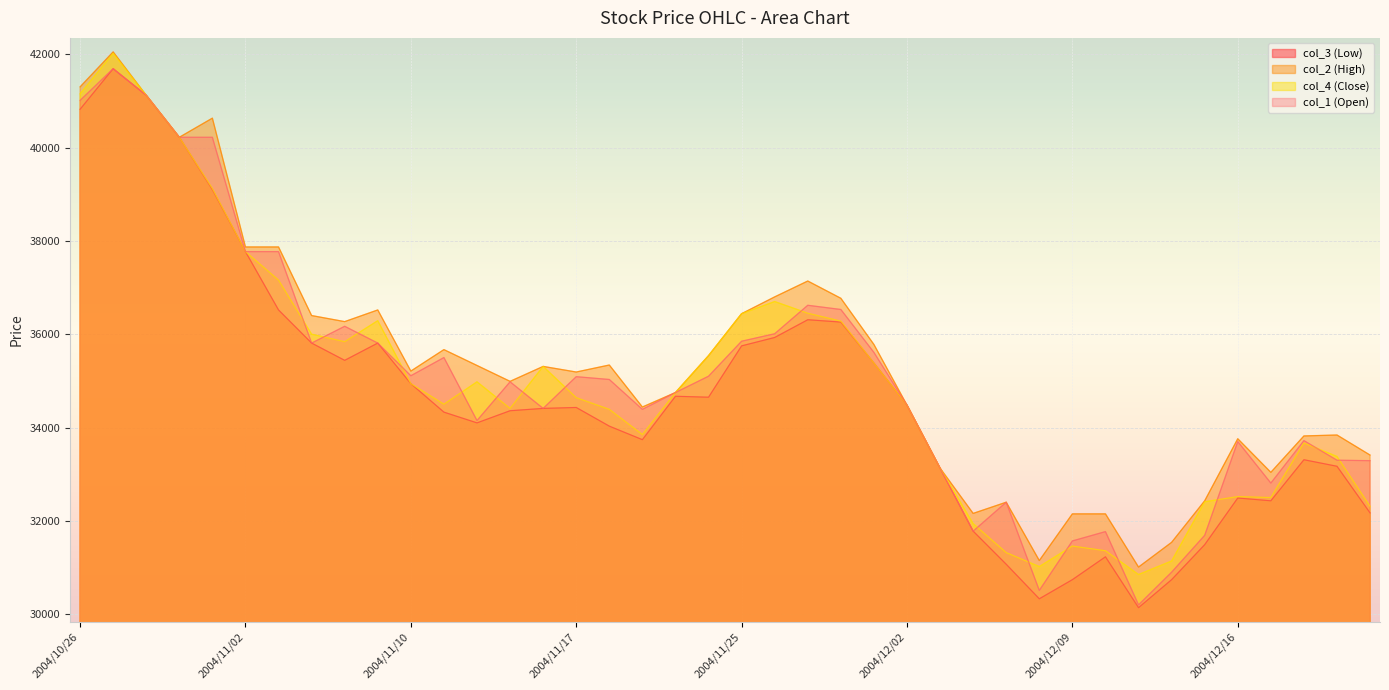

Reading right to left, extract all data points from this chart.

col_3 (Low): 2004/12/22=32170	2004/12/21=33170	2004/12/20=33310	2004/12/17=32430	2004/12/16=32490	2004/12/15=31490	2004/12/14=30740	2004/12/13=30140	2004/12/10=31230	2004/12/09=30740	2004/12/08=30330	2004/12/07=31070	2004/12/06=31780	2004/12/03=33130	2004/12/02=34480	2004/12/01=35380	2004/11/30=36260	2004/11/29=36310	2004/11/26=35930	2004/11/25=35750	2004/11/24=34650	2004/11/22=34670	2004/11/19=33740	2004/11/18=34030	2004/11/17=34430	2004/11/16=34410	2004/11/15=34360	2004/11/12=34100	2004/11/11=34330	2004/11/10=34940	2004/11/09=35810	2004/11/08=35440	2004/11/05=35810	2004/11/04=36520	2004/11/02=37770	2004/11/01=39100	2004/10/29=40220	2004/10/28=41120	2004/10/27=41690	2004/10/26=40820
col_2 (High): 2004/12/22=33410	2004/12/21=33840	2004/12/20=33820	2004/12/17=33040	2004/12/16=33760	2004/12/15=32430	2004/12/14=31540	2004/12/13=31010	2004/12/10=32150	2004/12/09=32150	2004/12/08=31150	2004/12/07=32400	2004/12/06=32160	2004/12/03=33130	2004/12/02=34480	2004/12/01=35780	2004/11/30=36770	2004/11/29=37140	2004/11/26=36800	2004/11/25=36440	2004/11/24=35540	2004/11/22=34750	2004/11/19=34440	2004/11/18=35340	2004/11/17=35190	2004/11/16=35310	2004/11/15=34990	2004/11/12=35330	2004/11/11=35670	2004/11/10=35210	2004/11/09=36520	2004/11/08=36270	2004/11/05=36400	2004/11/04=37870	2004/11/02=37870	2004/11/01=40630	2004/10/29=40220	2004/10/28=41120	2004/10/27=42050	2004/10/26=41300
col_4 (Close): 2004/12/22=32310	2004/12/21=33380	2004/12/20=33670	2004/12/17=32500	2004/12/16=32520	2004/12/15=32410	2004/12/14=31140	2004/12/13=30850	2004/12/10=31360	2004/12/09=31460	2004/12/08=31020	2004/12/07=31320	2004/12/06=31940	2004/12/03=33130	2004/12/02=34480	2004/12/01=35380	2004/11/30=36280	2004/11/29=36450	2004/11/26=36700	2004/11/25=36440	2004/11/24=35540	2004/11/22=34750	2004/11/19=33850	2004/11/18=34390	2004/11/17=34640	2004/11/16=35310	2004/11/15=34410	2004/11/12=34980	2004/11/11=34500	2004/11/10=34940	2004/11/09=36290	2004/11/08=35840	2004/11/05=36000	2004/11/04=37160	2004/11/02=37770	2004/11/01=39120	2004/10/29=40220	2004/10/28=41120	2004/10/27=42020	2004/10/26=41150
col_1 (Open): 2004/12/22=33290	2004/12/21=33300	2004/12/20=33720	2004/12/17=32810	2004/12/16=33700	2004/12/15=31690	2004/12/14=30900	2004/12/13=30200	2004/12/10=31770	2004/12/09=31570	2004/12/08=30510	2004/12/07=32400	2004/12/06=31780	2004/12/03=33130	2004/12/02=34480	2004/12/01=35610	2004/11/30=36530	2004/11/29=36620	2004/11/26=36010	2004/11/25=35850	2004/11/24=35100	2004/11/22=34750	2004/11/19=34390	2004/11/18=35030	2004/11/17=35090	2004/11/16=34410	2004/11/15=34980	2004/11/12=34150	2004/11/11=35500	2004/11/10=35110	2004/11/09=35810	2004/11/08=36170	2004/11/05=35810	2004/11/04=37770	2004/11/02=37770	2004/11/01=40220	2004/10/29=40220	2004/10/28=41120	2004/10/27=41690	2004/10/26=41010